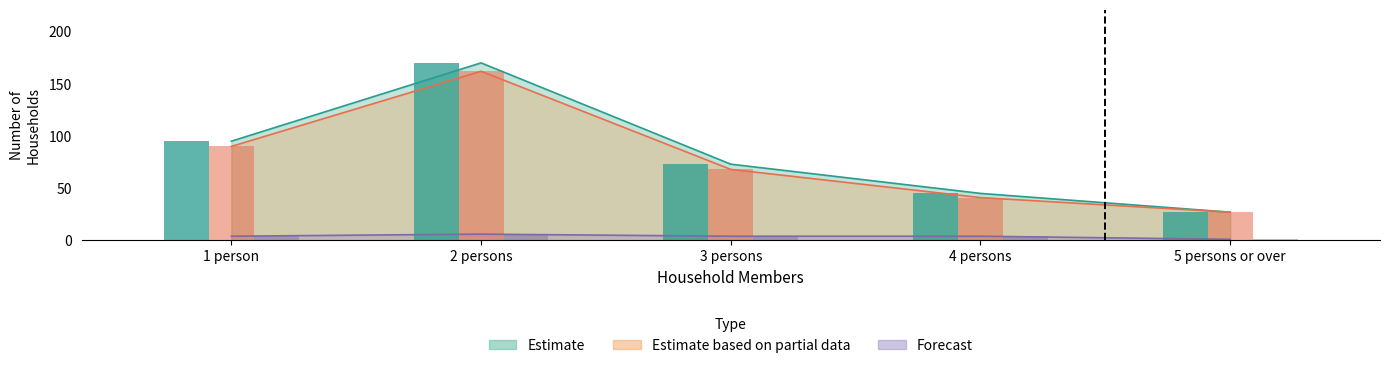

Reading left to right, extract all data points from this chart.

Estimate: 95	170	73	45	27
Estimate based on partial data: 90	162	68	41	27
Forecast: 4	6	4	4	1